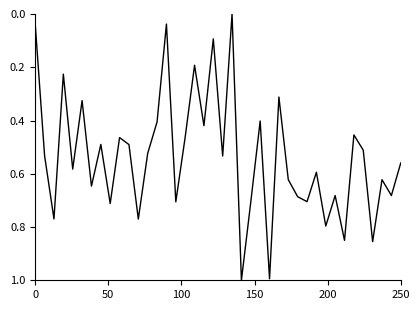

What is the maximum value shown in the chart?

1.0